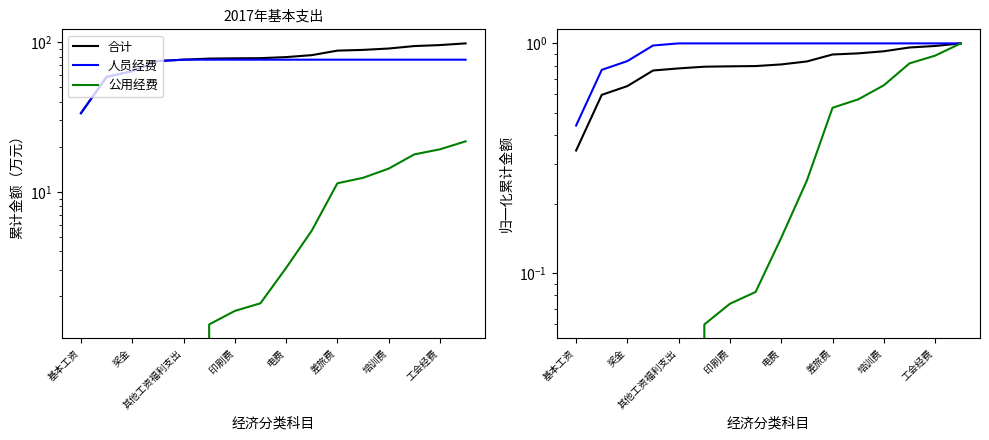

True or false: 人员经费 and 公用经费 cross at least once.

False